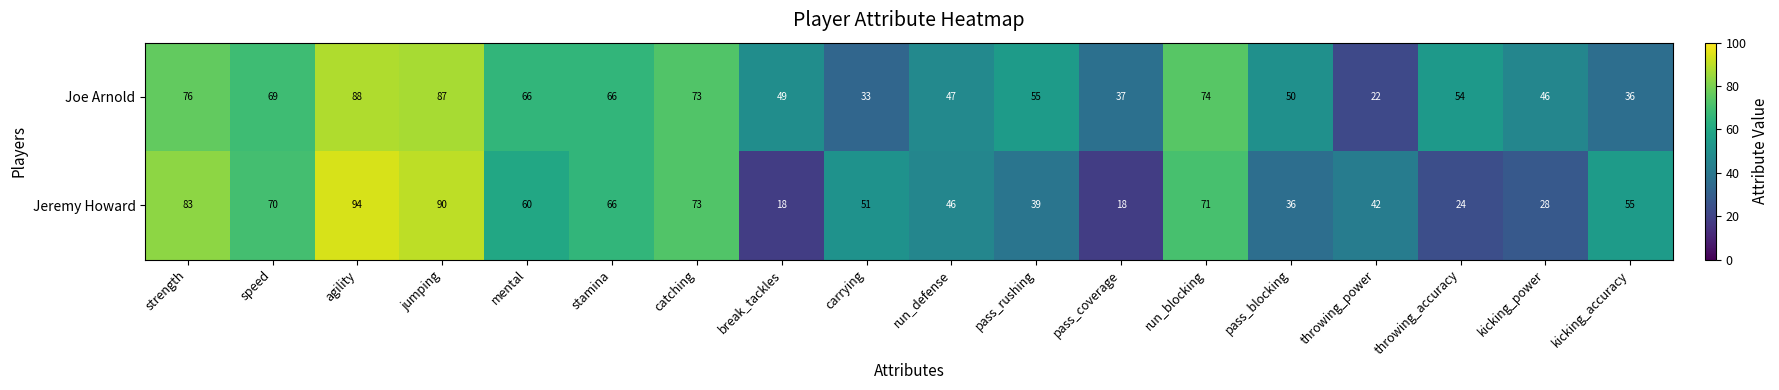

Is it true that Joe Arnold equals 14 at pass_coverage?

False